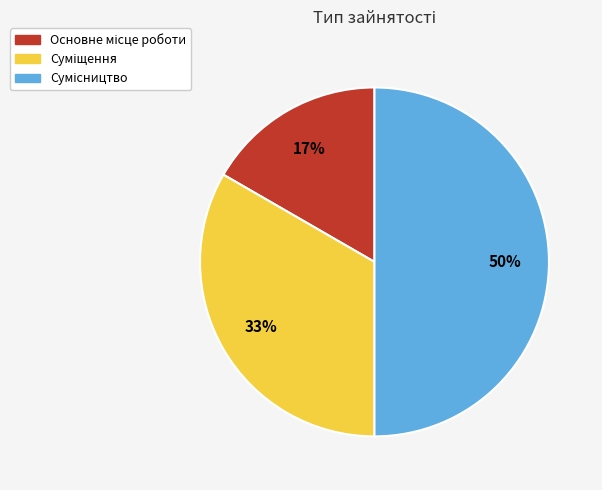

Count the number of slices in the pie.

3